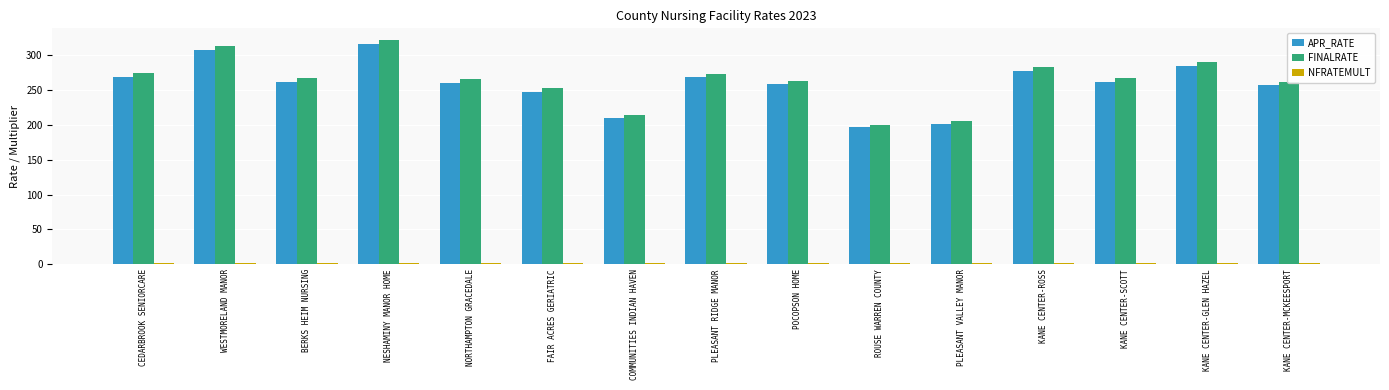

The value of FINALRATE at POCOPSON HOME is 467.5. True or false?

False